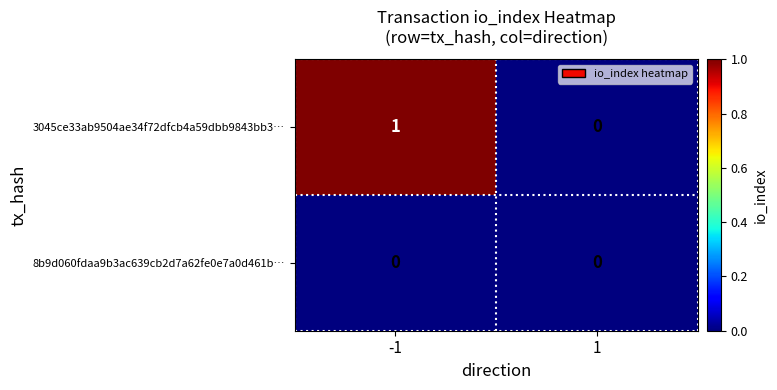

The value of 8b9d060fdaa9b3ac639cb2d7a62fe0e7a0d461b… at 1 is 0. True or false?

True